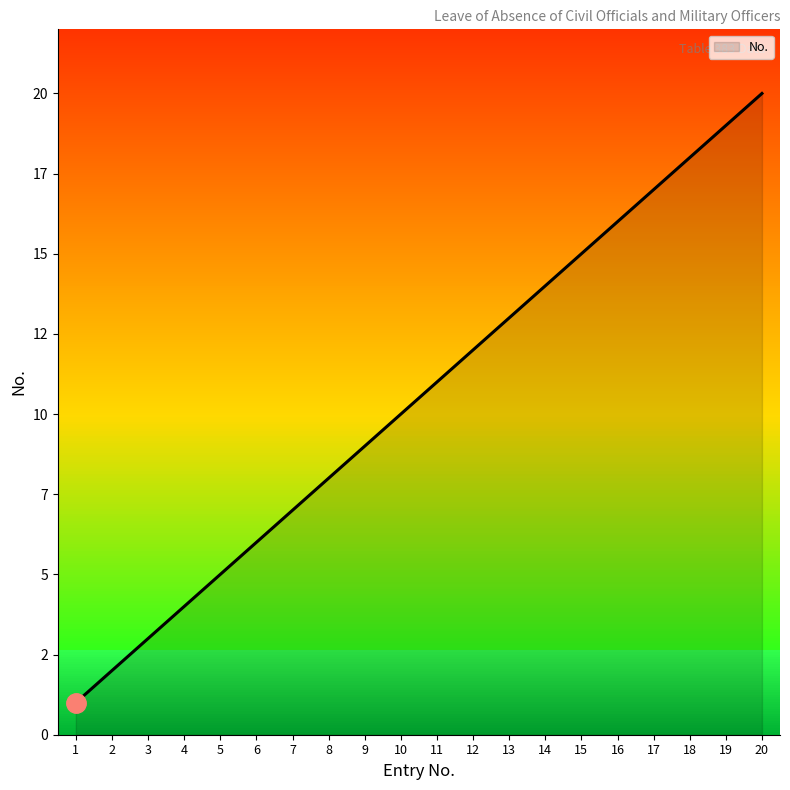

What is the change in value from 1 to 8?

+7